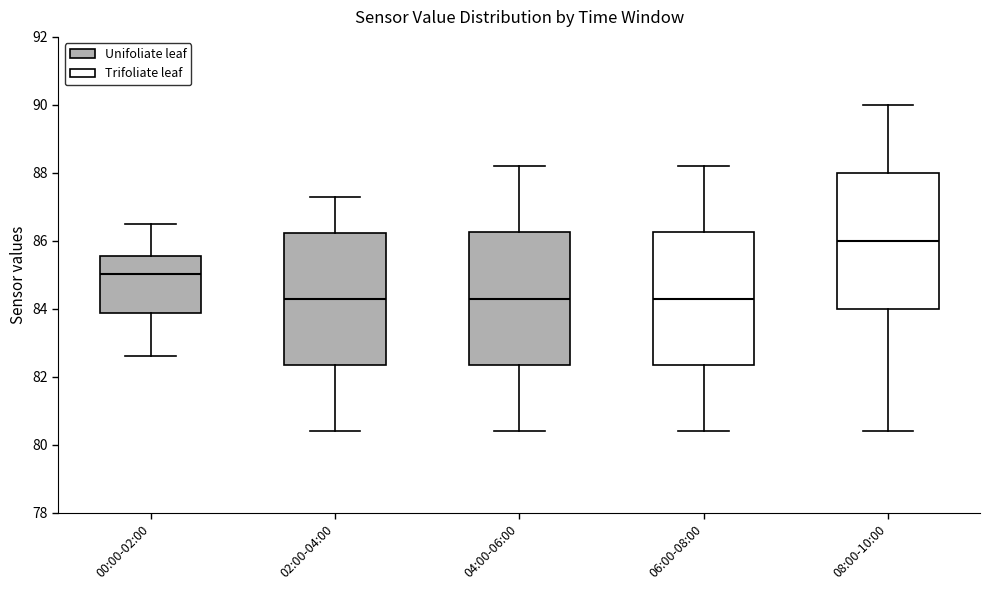

Where is the upper edge of the box for 04:00-06:00 on the y-axis? The values are not printed on the chart, so give them approximately, as read against the axis.

86.2